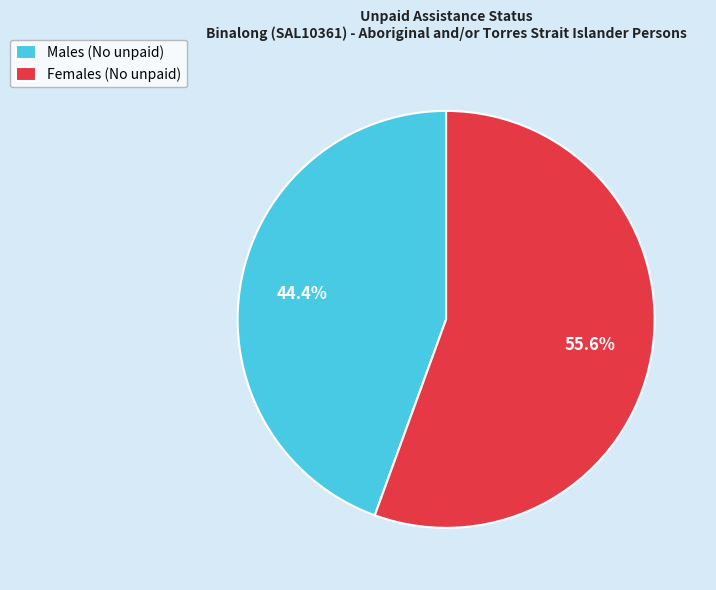

Between Males (No unpaid) and Females (No unpaid), which is larger?

Females (No unpaid)